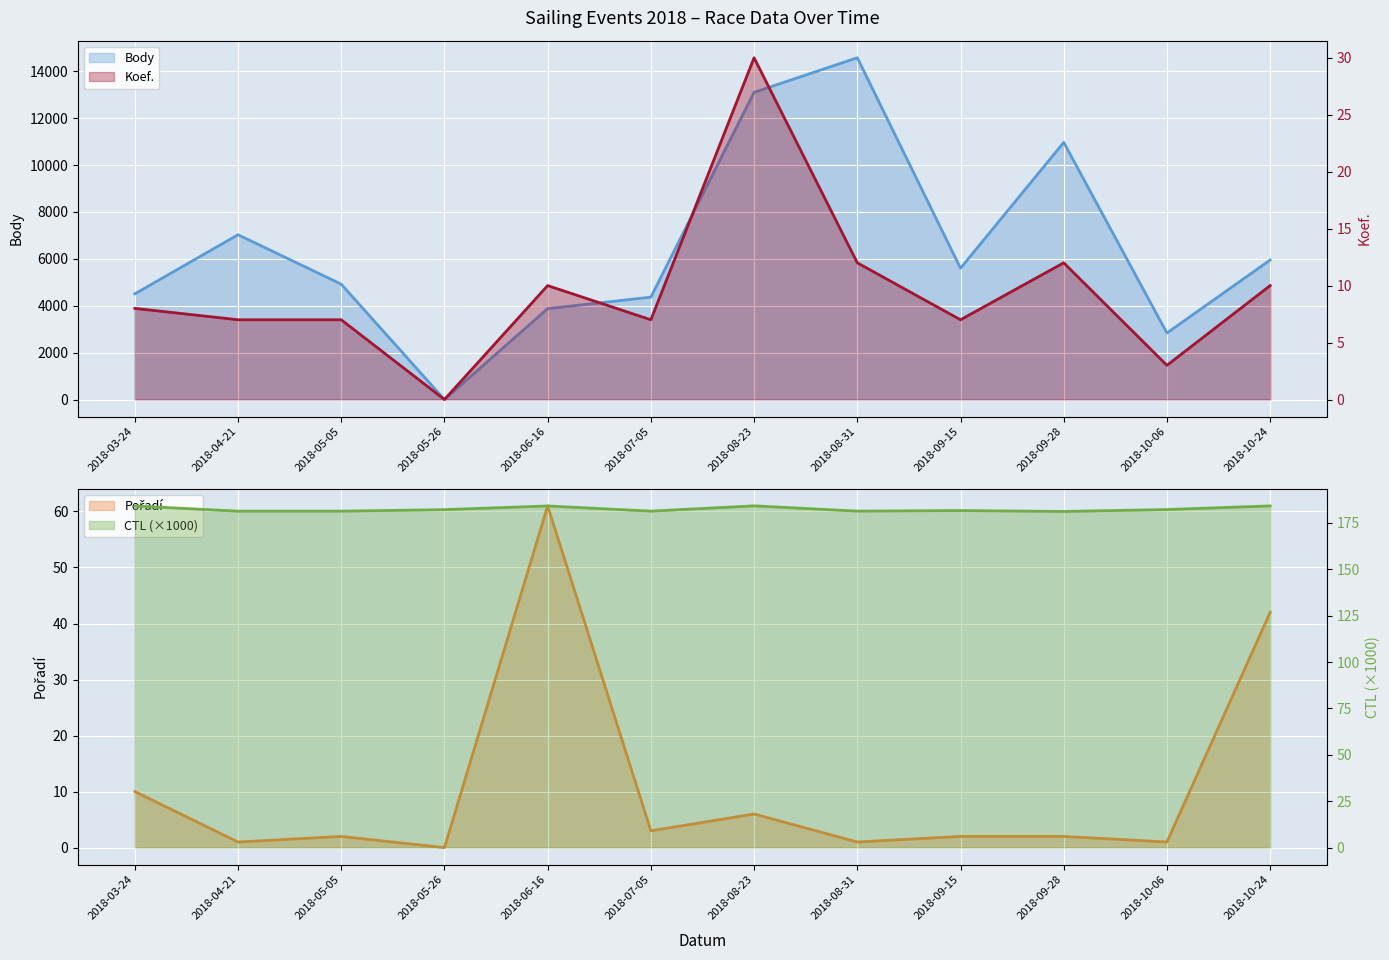

What is the sum of the Koef. values at 2018-10-24 and 2018-09-28?

22.0